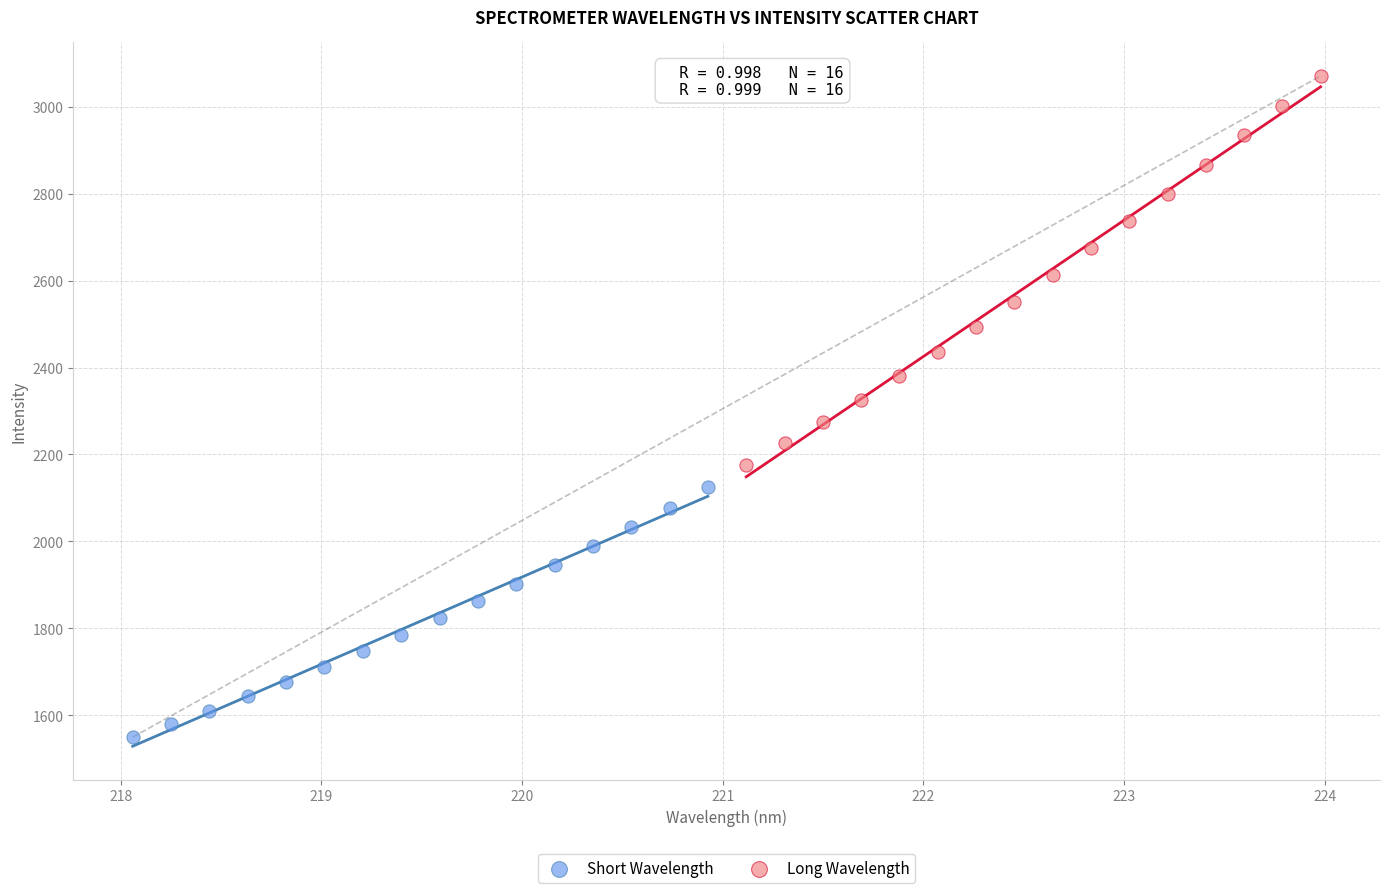

Which series contains the highest Y value?

Long Wavelength